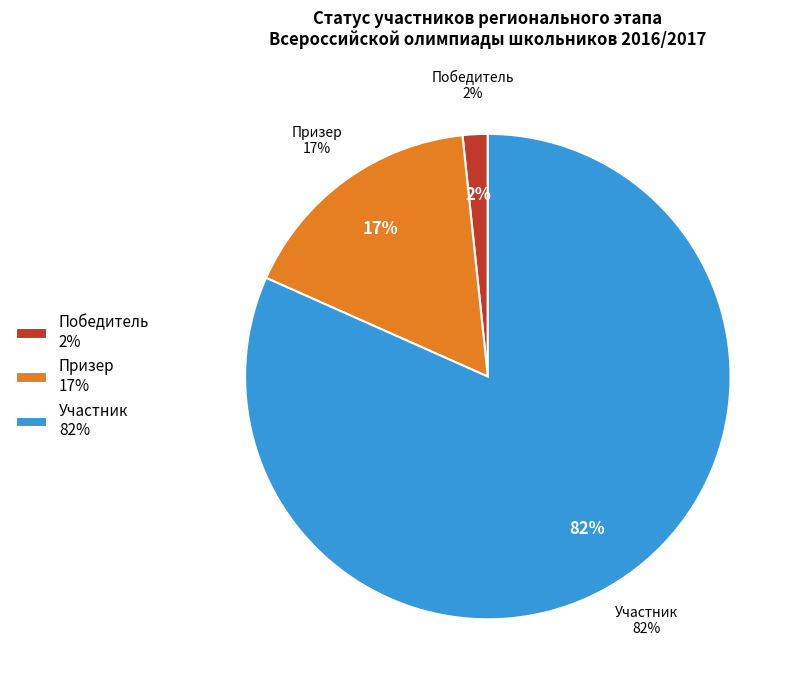

Combined, do Победитель and Участник account for over 50%?

Yes